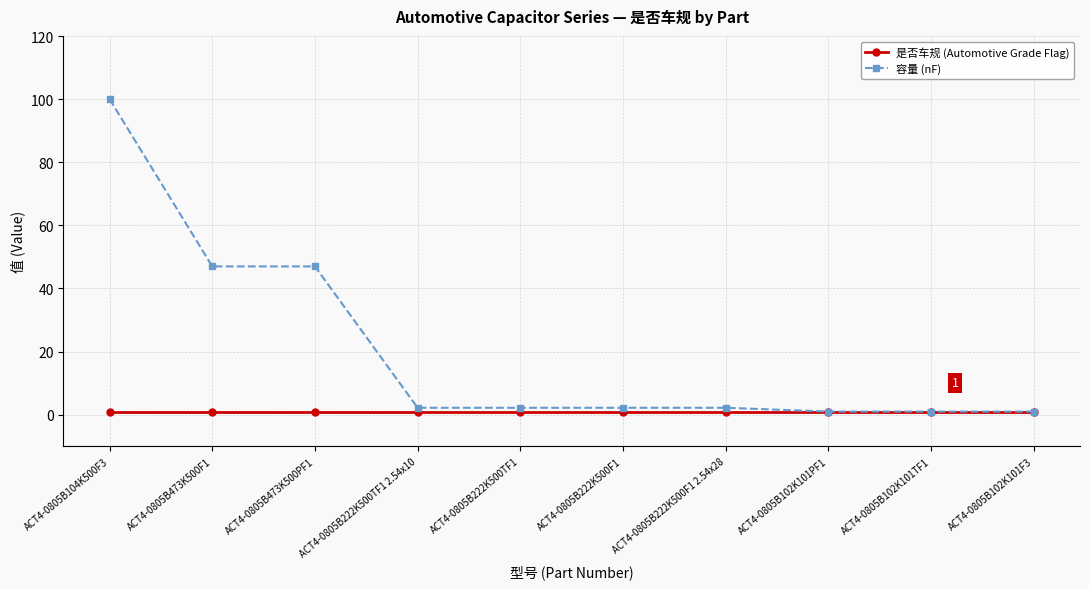

At which category is the sum across all series the highest?

ACT4-0805B104K500F3